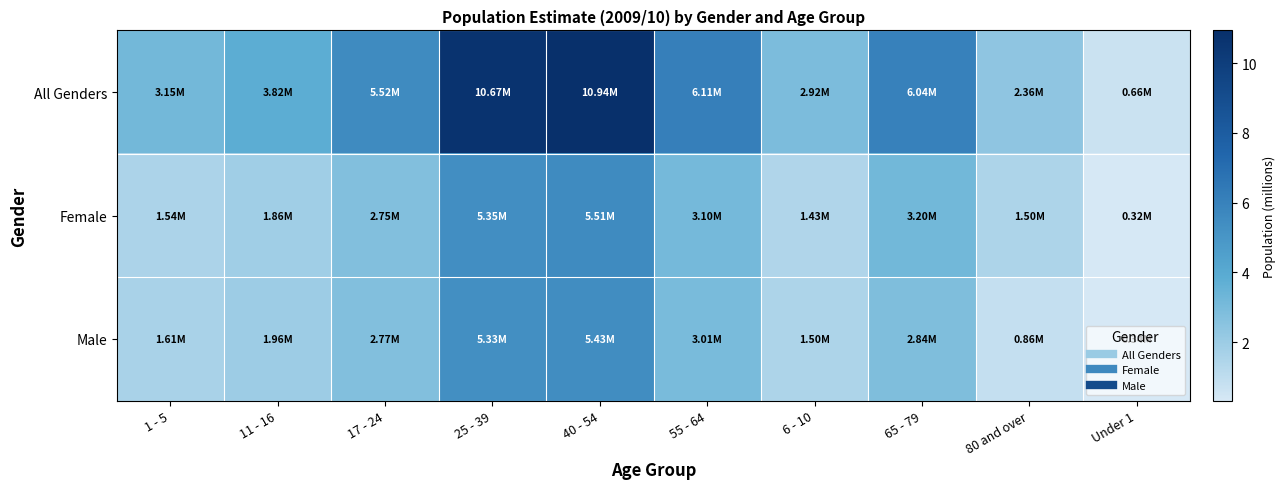

Between 1 - 5 and Under 1, which series saw the biggest shift?

All Genders